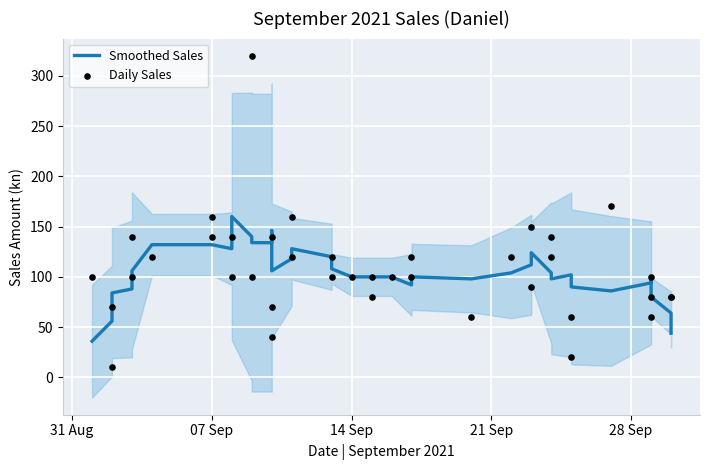

What is the total value across all series at 14 Sep?

200